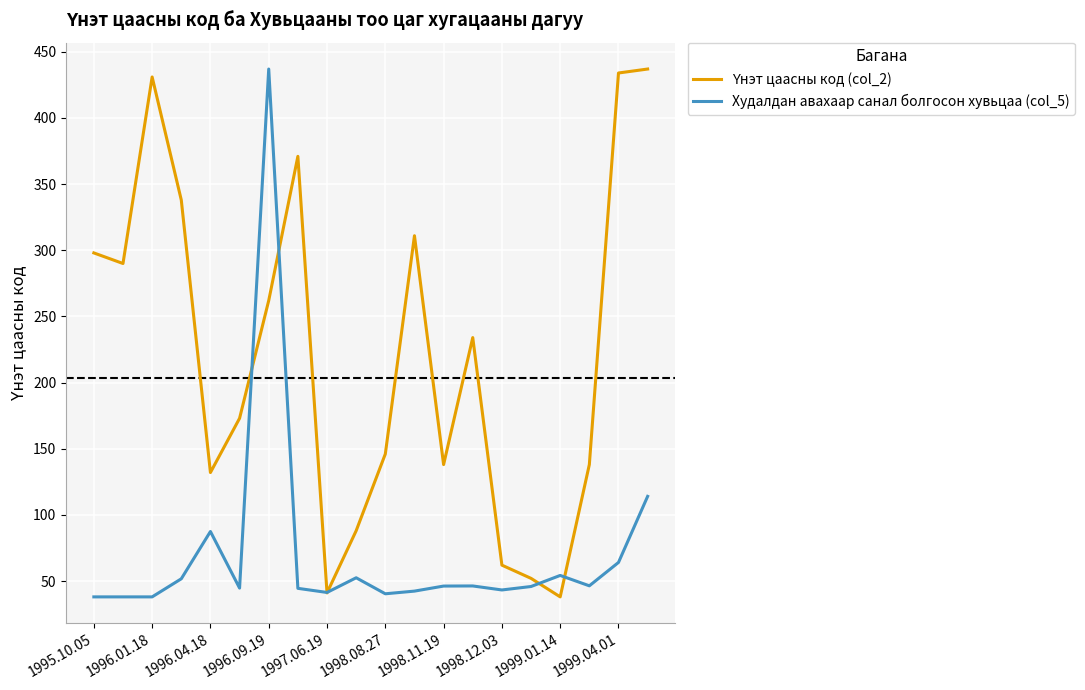

What is the highest value of the Худалдан авахаар санал болгосон хувьцаа (col_5) series?

437.0